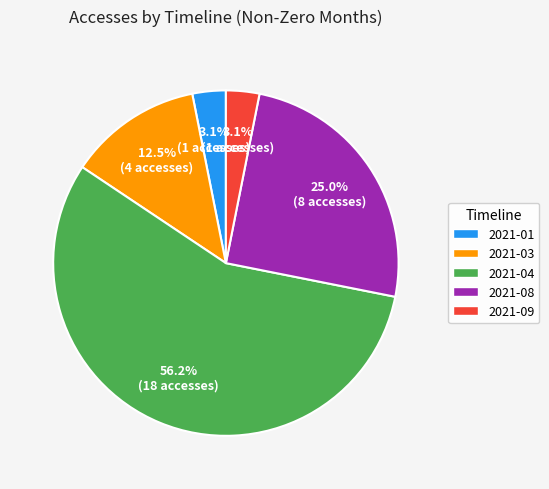

Is there any slice that represents more than half of the pie?

Yes